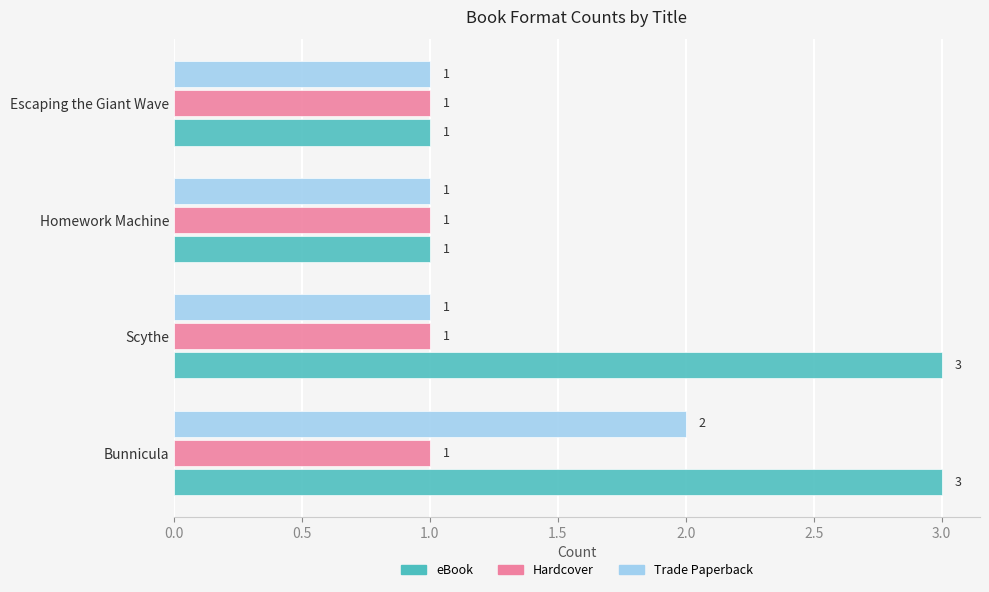

True or false: Trade Paperback has a value of 1 at Bunnicula.

False